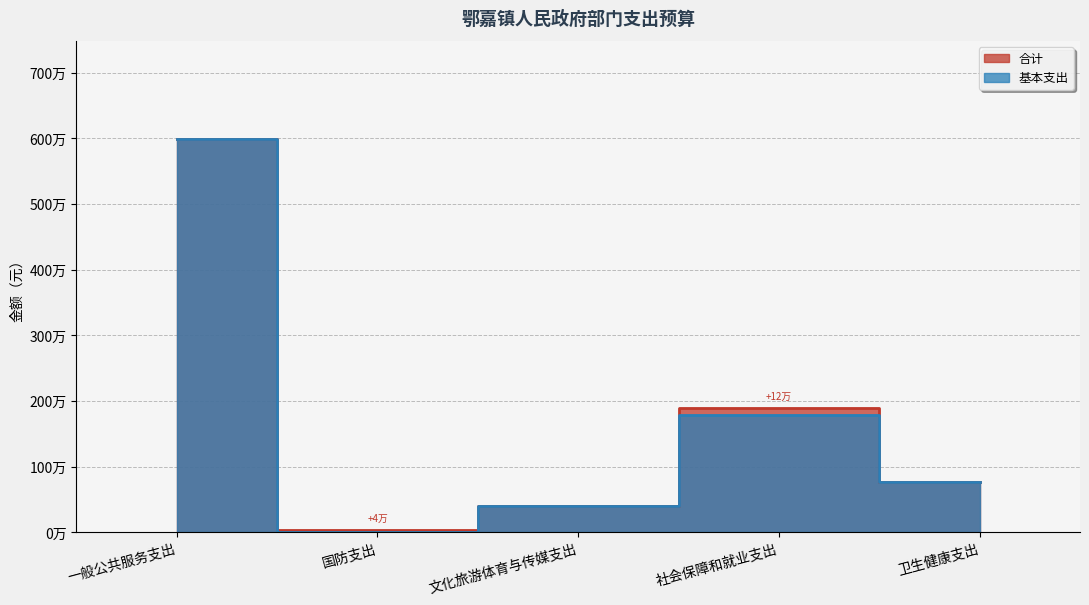

How many data points in 合计 are above 771798?

3